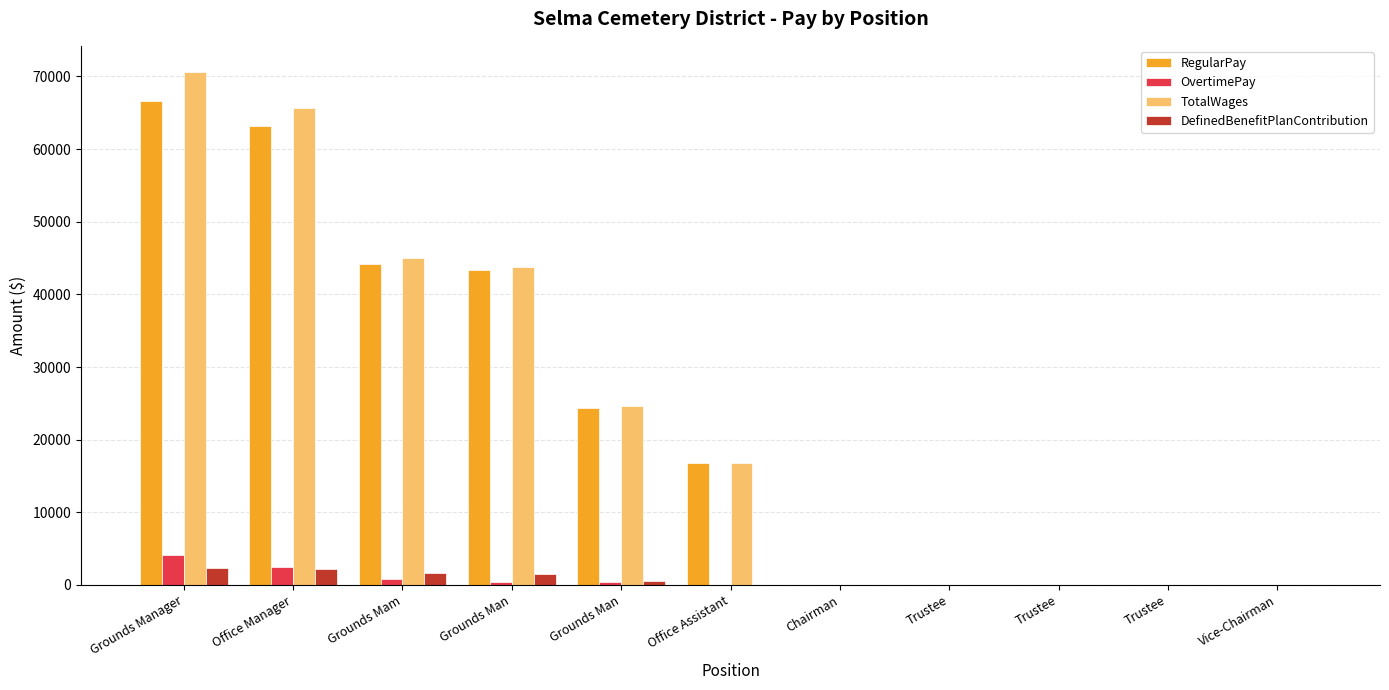

The DefinedBenefitPlanContribution series shows 1481 at Grounds Man. True or false?

True